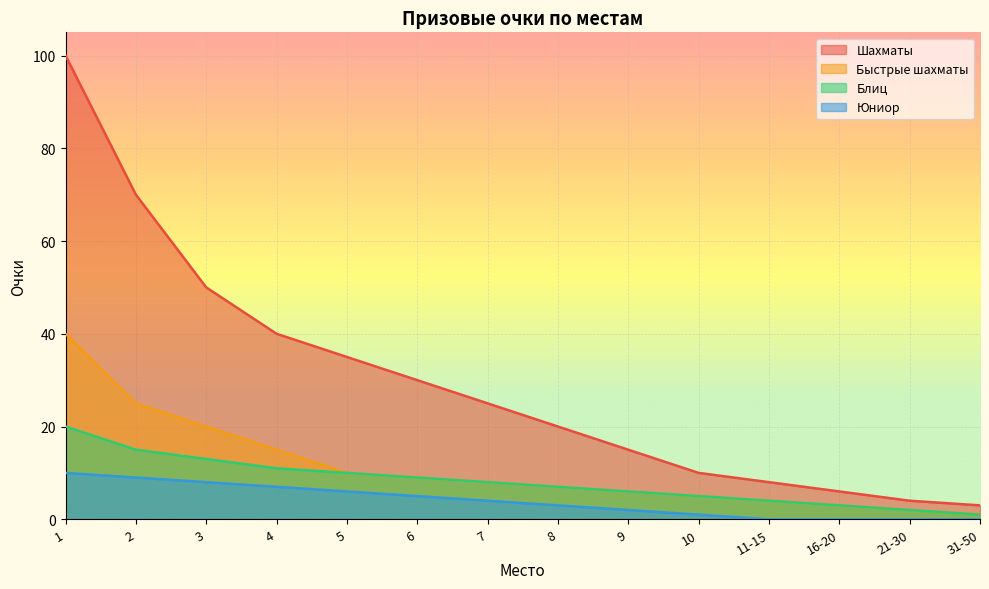

True or false: Шахматы and Быстрые шахматы intersect in this chart.

False